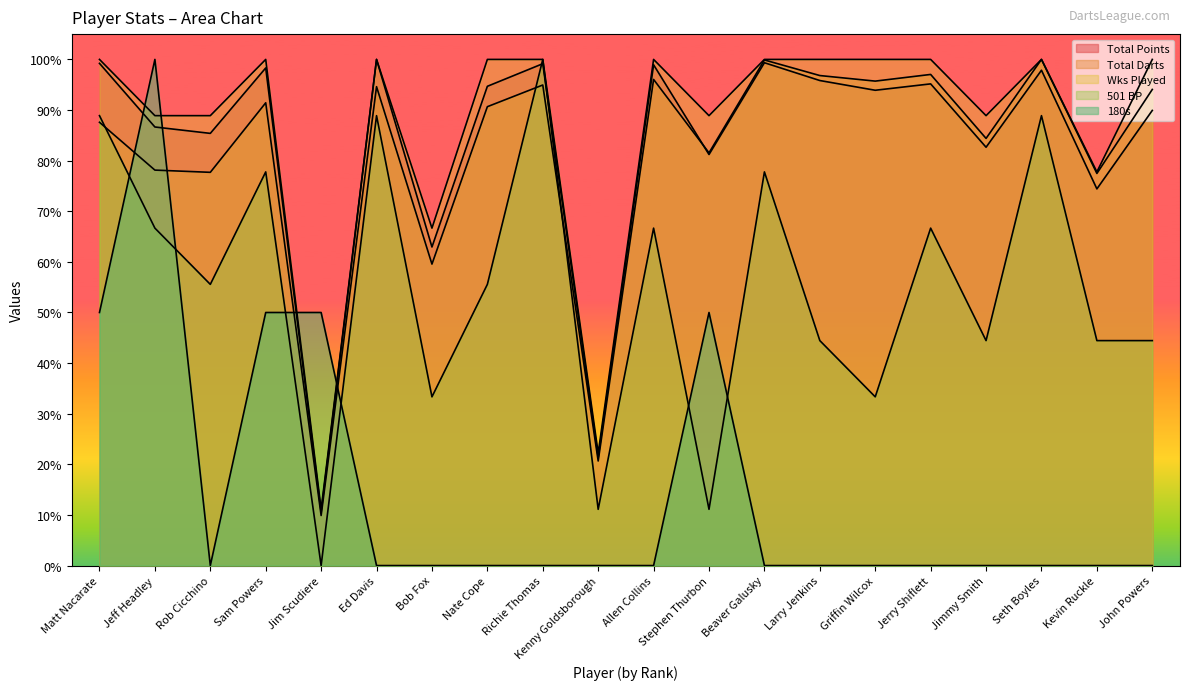

How many categories are shown in the chart?

20